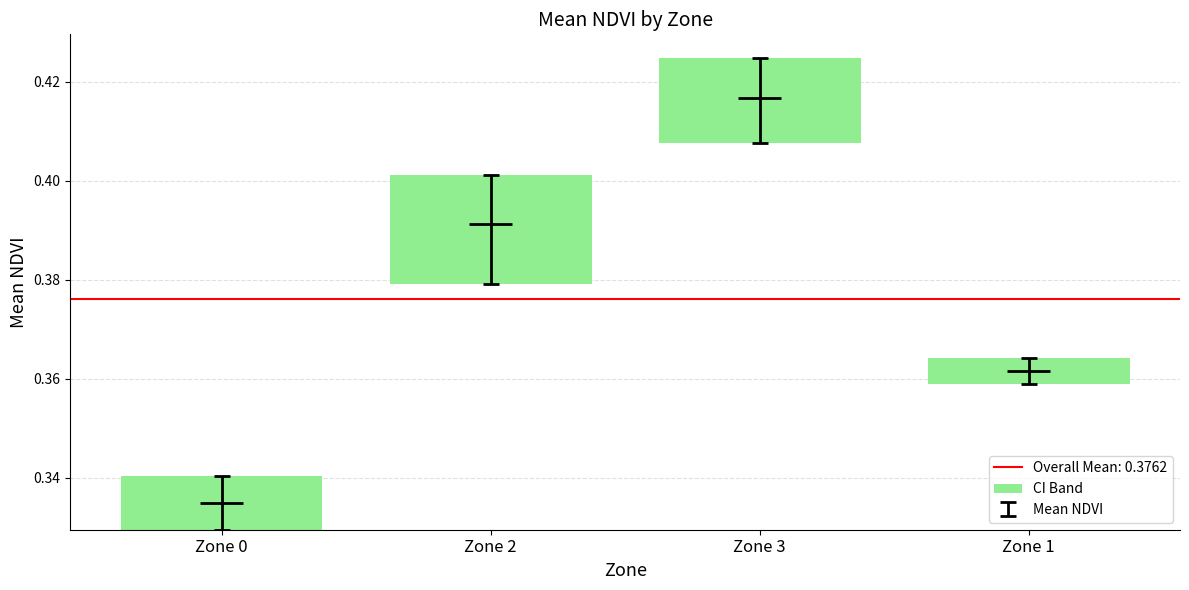

What is the label of the 2nd bar from the left?

Zone 2